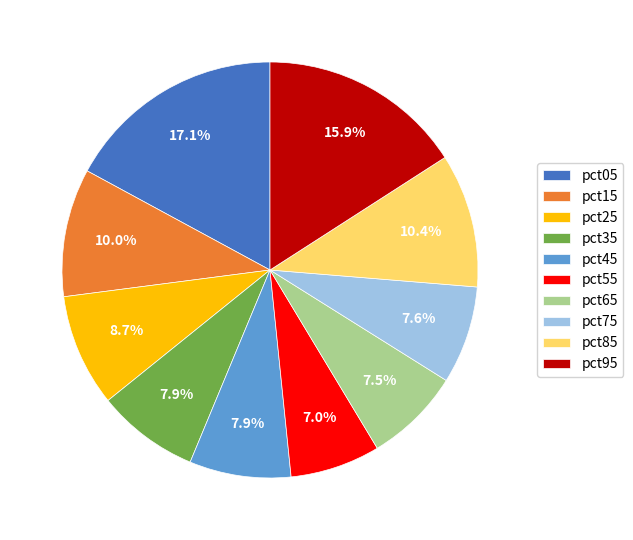

To the nearest percent, what is the average slice percentage?

10%